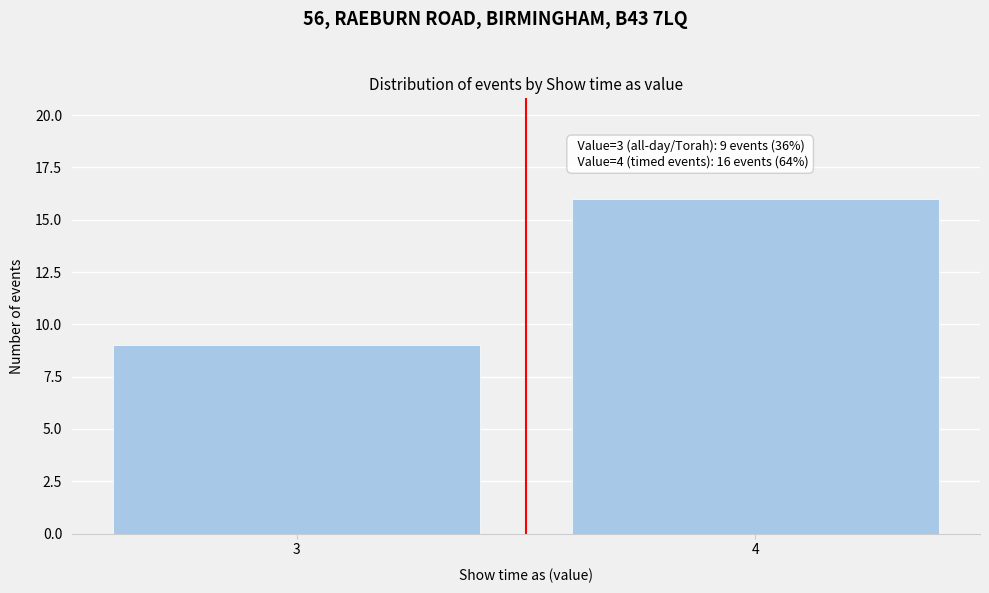

Reading left to right, extract all data points from this chart.

3=9	4=16